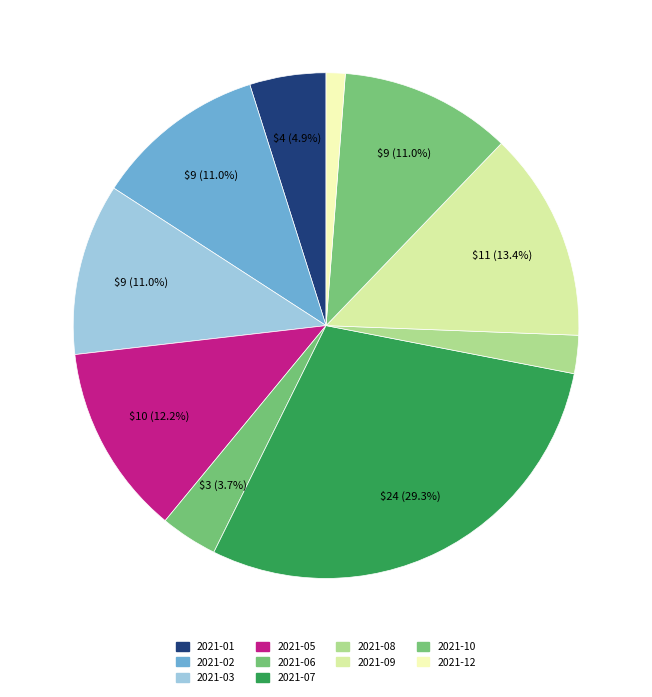

What is the largest slice in the pie chart?

2021-07